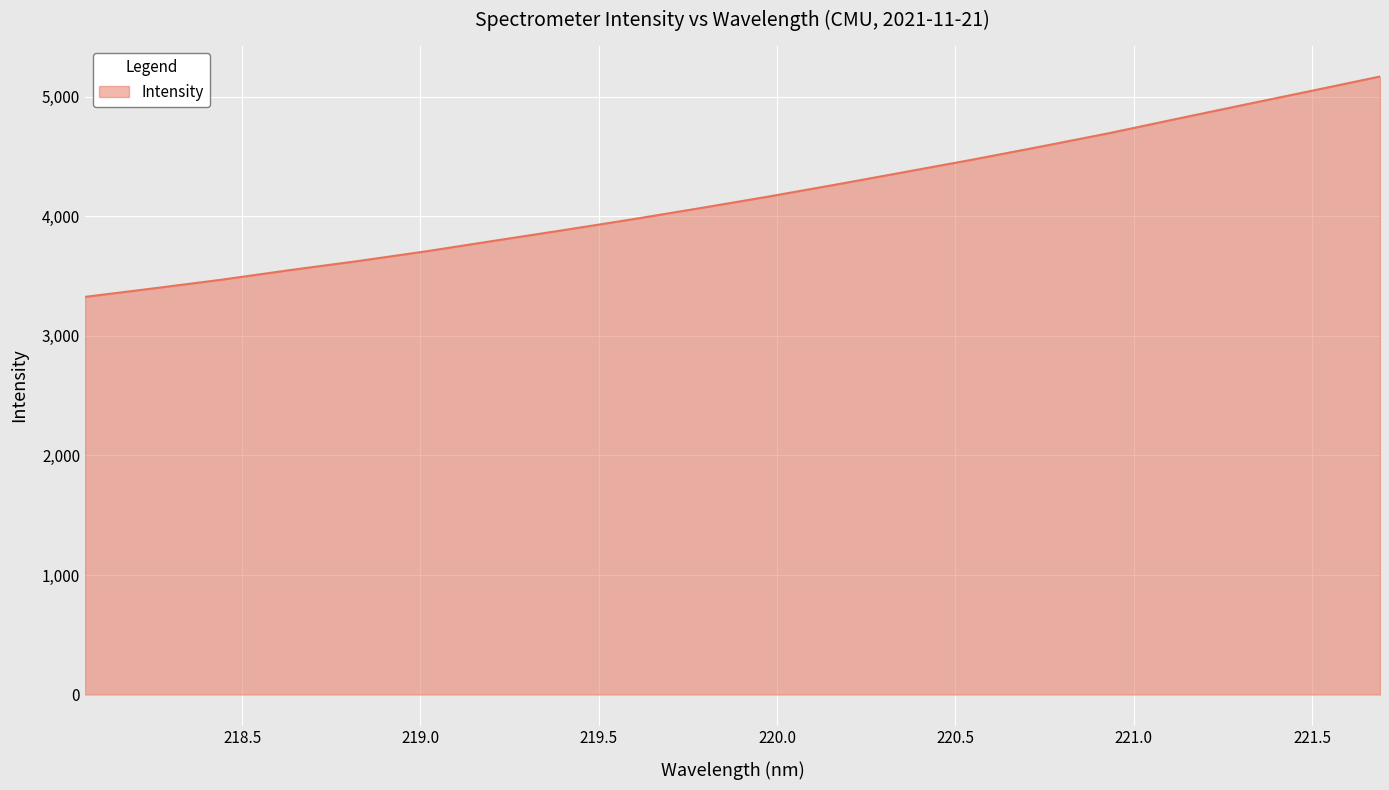

What is the smallest value displayed?

3326.5